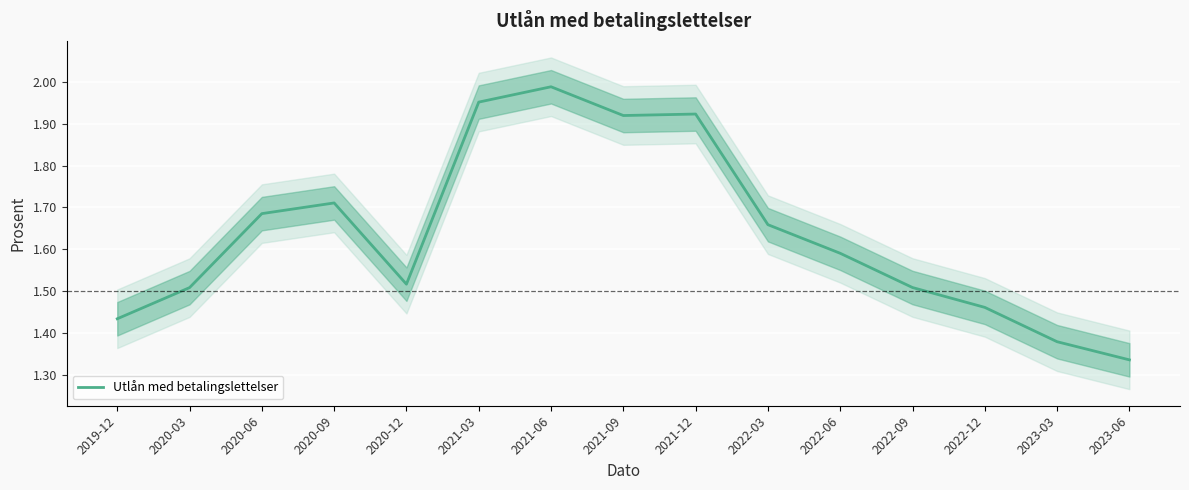

How many points are lower than both their immediate neighbors (excluding endpoints)?

2